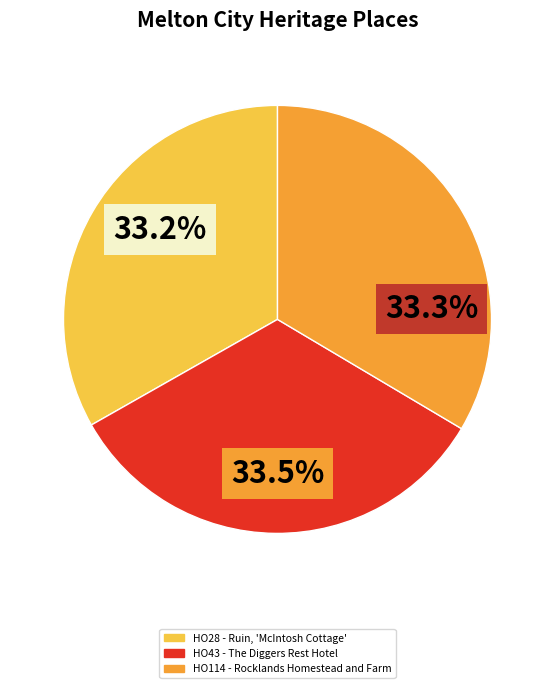

How many slices are in this pie chart?

3